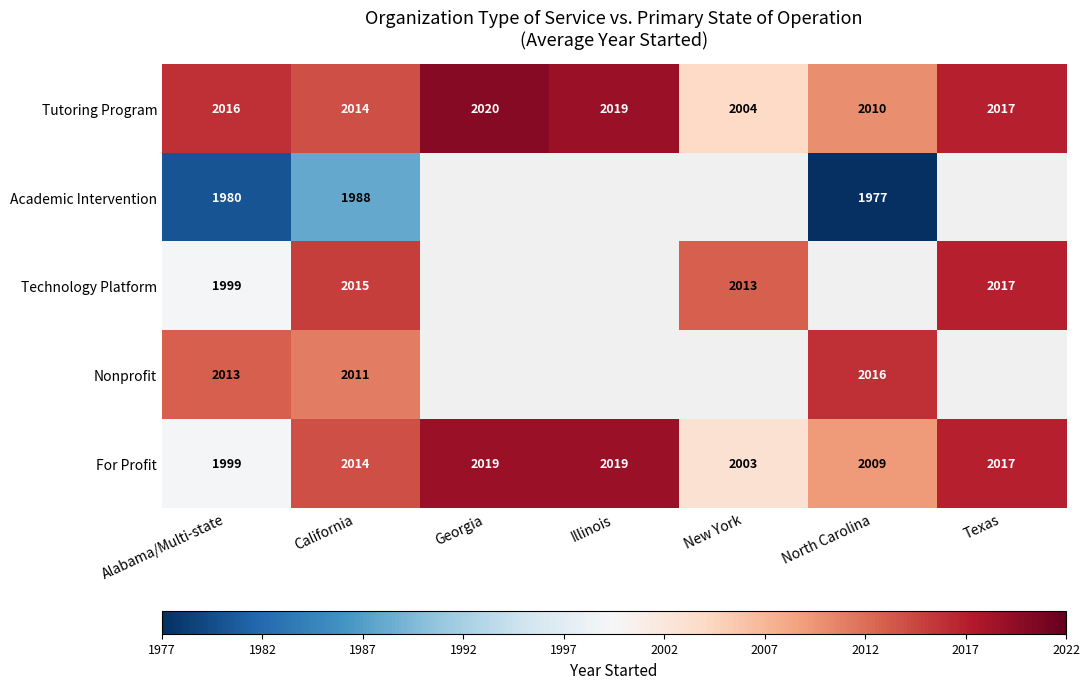

What is the maximum value shown in the chart?

2020.0